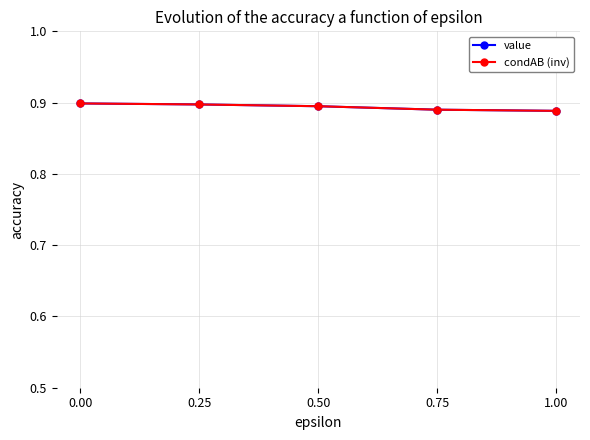

Reading left to right, list all the values displayed in this chart.

value: 0.9	0.9	0.9	0.9	0.9
condAB (inv): 0.9	0.9	0.9	0.9	0.9